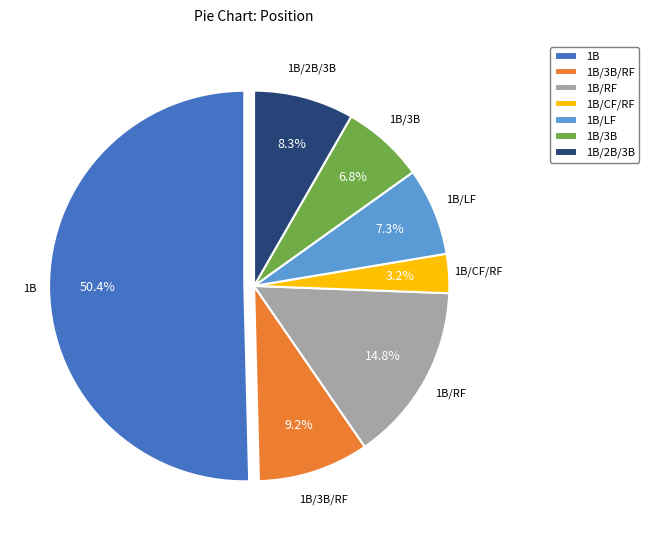

Is 1B/2B/3B the majority of the pie?

No